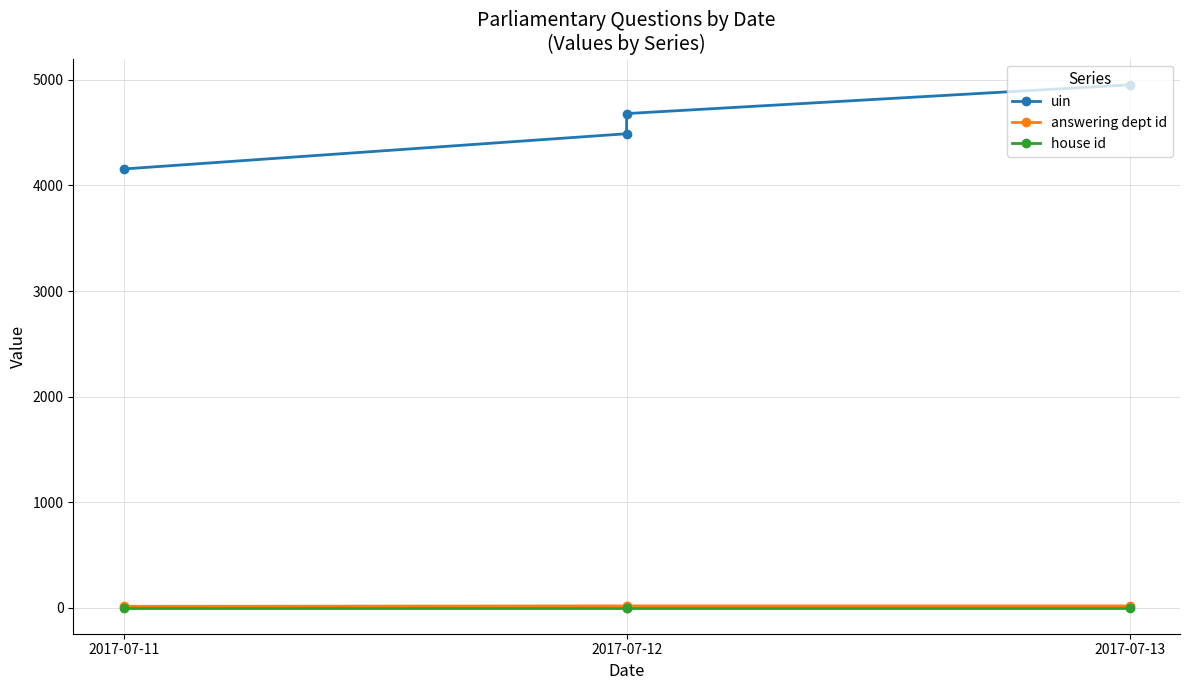

The house id series shows 2 at 2017-07-12. True or false?

False